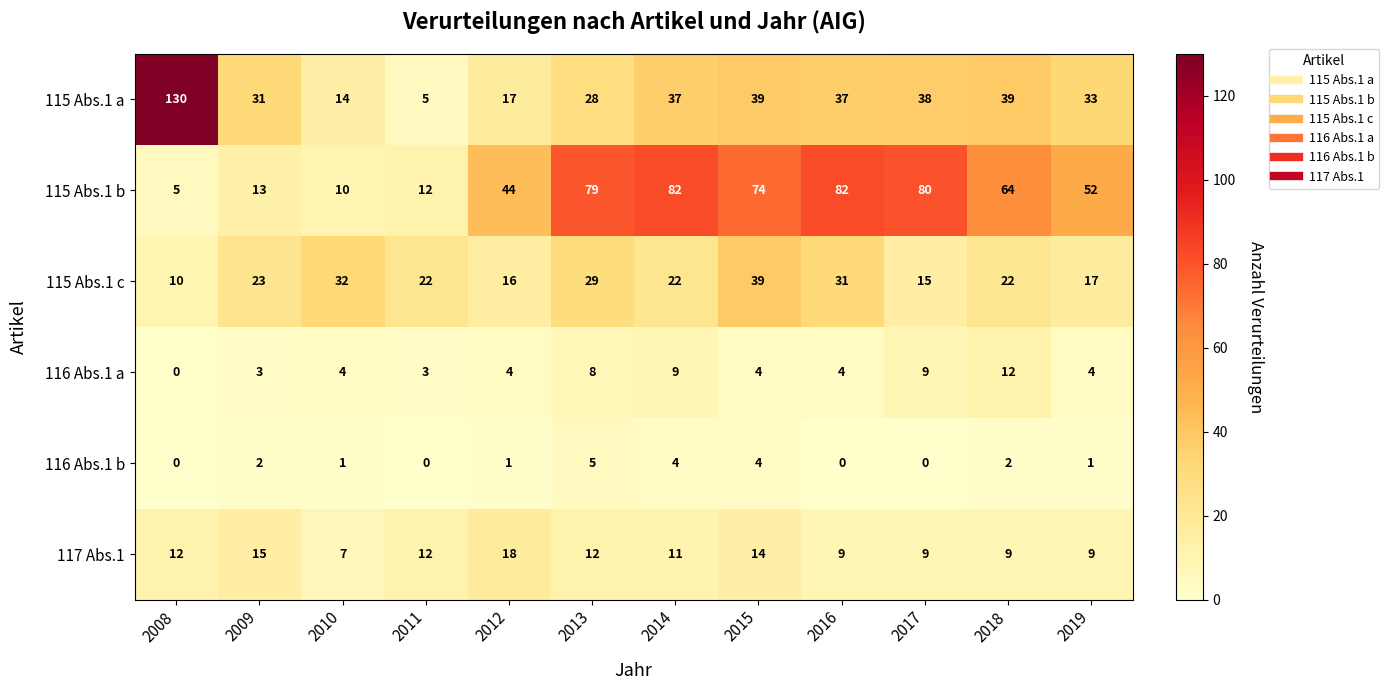

Which series has the largest range (max minus min)?

115 Abs.1 a